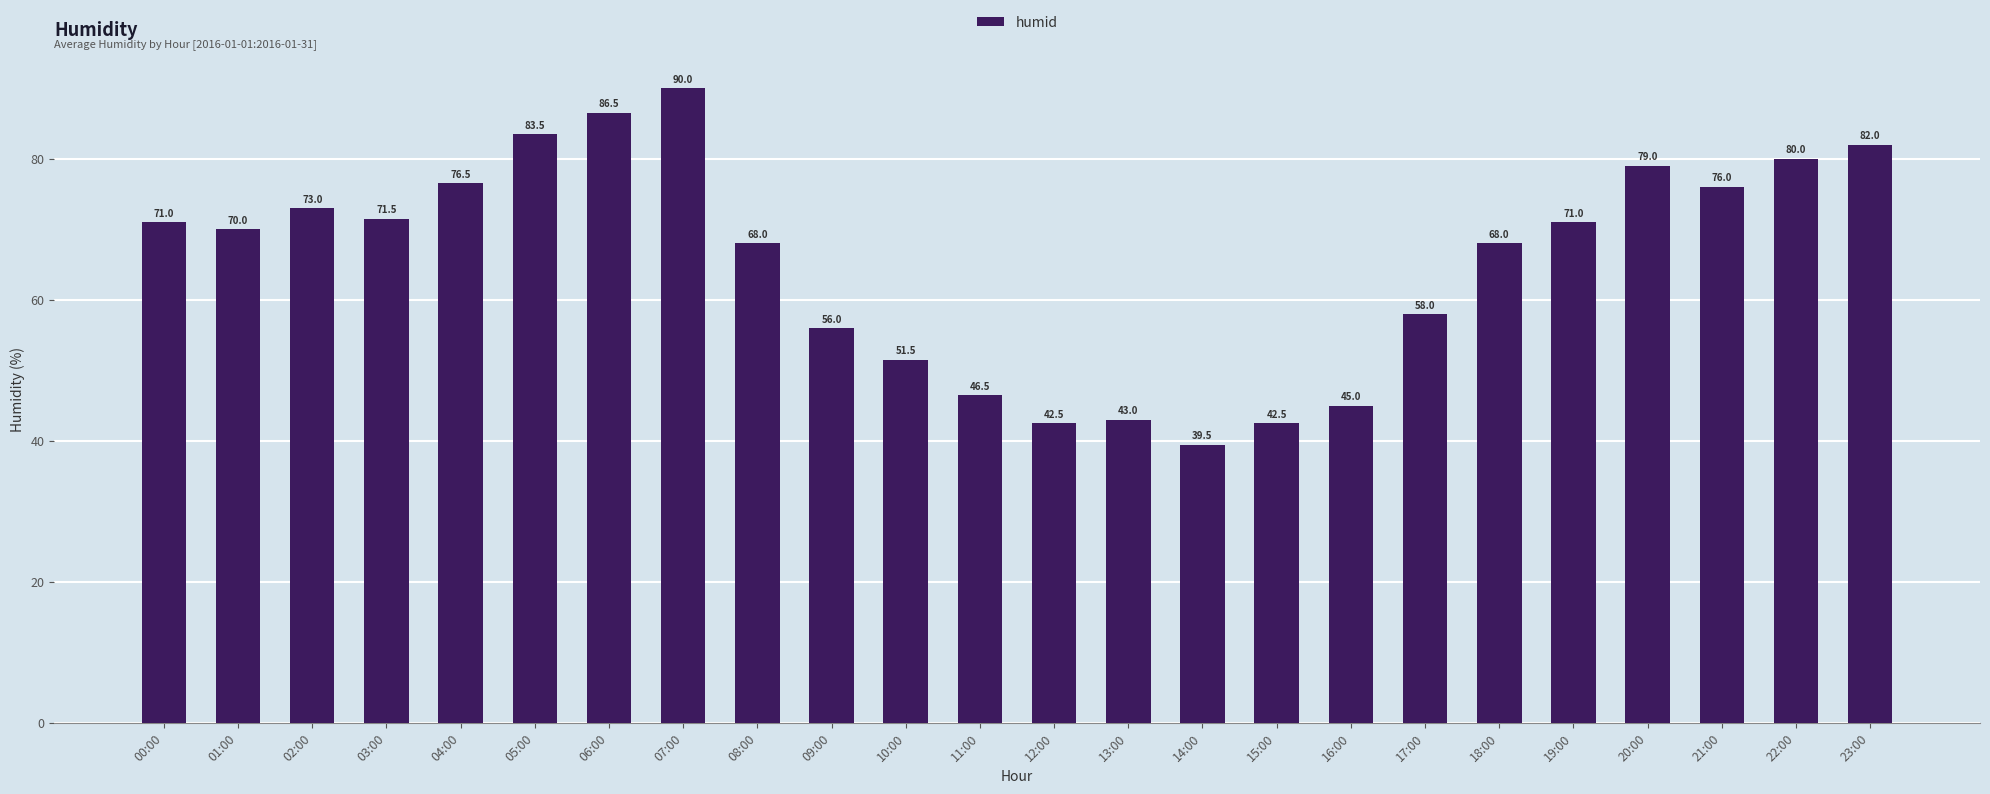

How many data points does each series have?

24